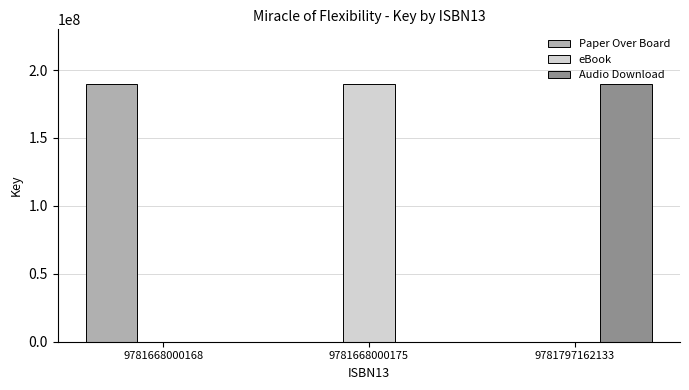

How many Audio Download values are between 0 and 190026671?

3